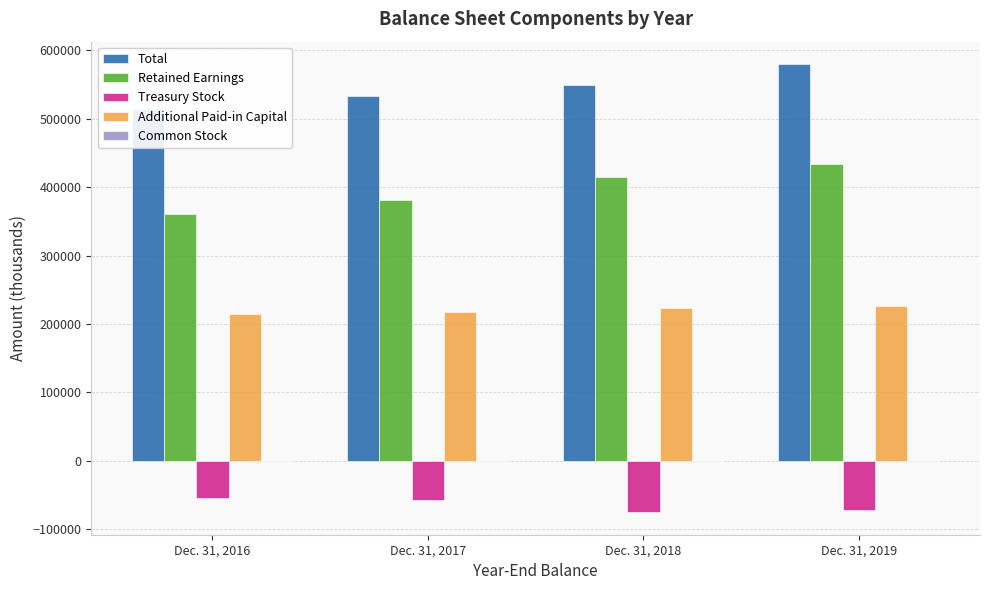

Is the value of Common Stock at Dec. 31, 2016 greater than the value of Retained Earnings at Dec. 31, 2019?

No